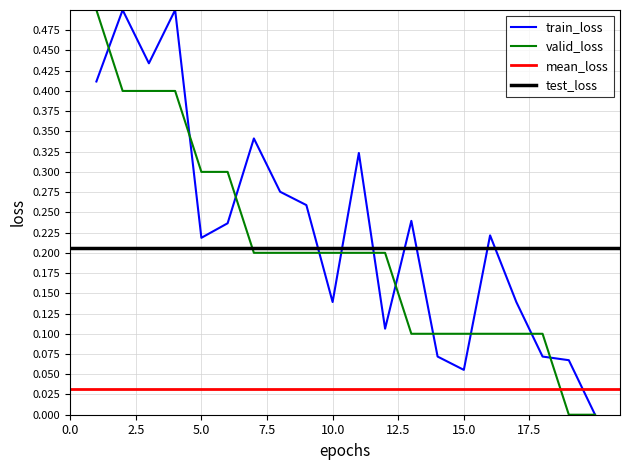

Does the chart display data point markers on the line(s)?

No